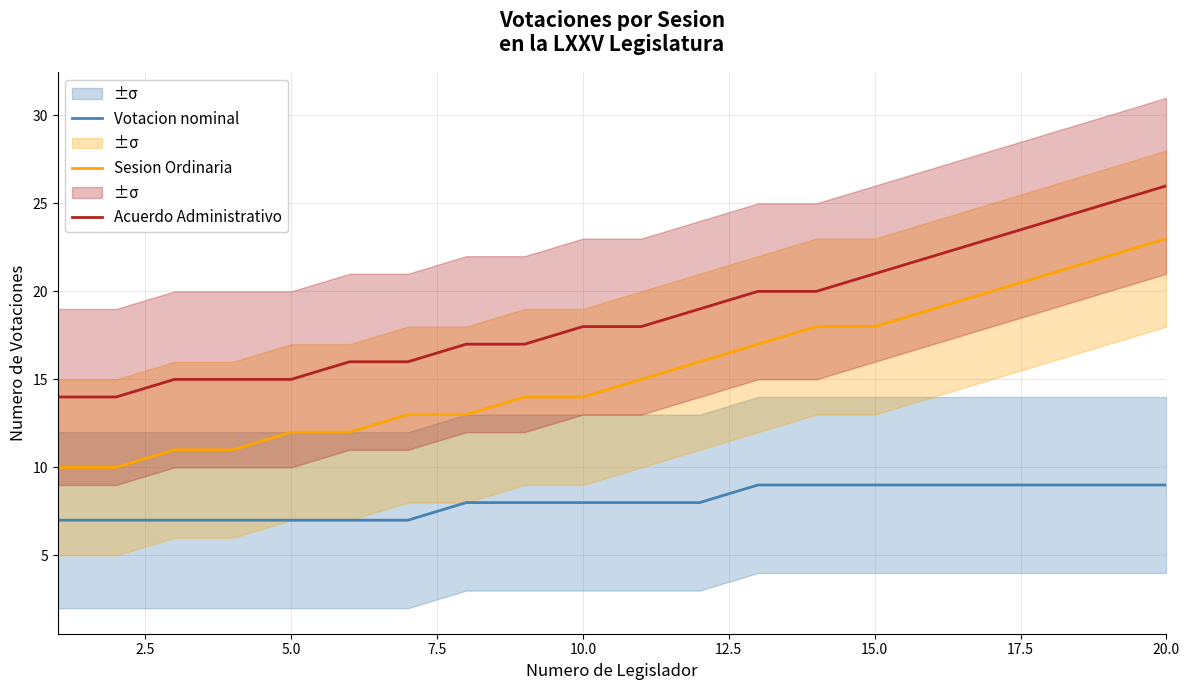

True or false: Votacion nominal and Sesion Ordinaria cross at least once.

False